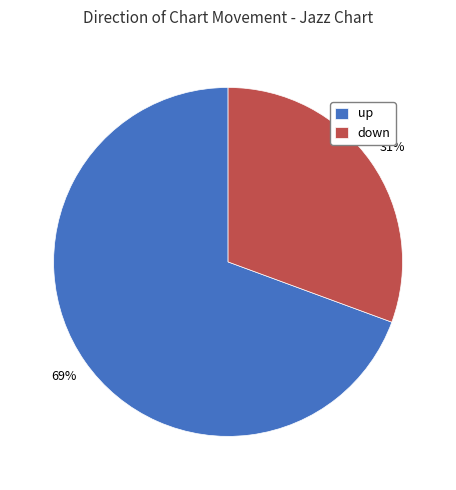

Do down and up together represent more than half of the pie?

Yes